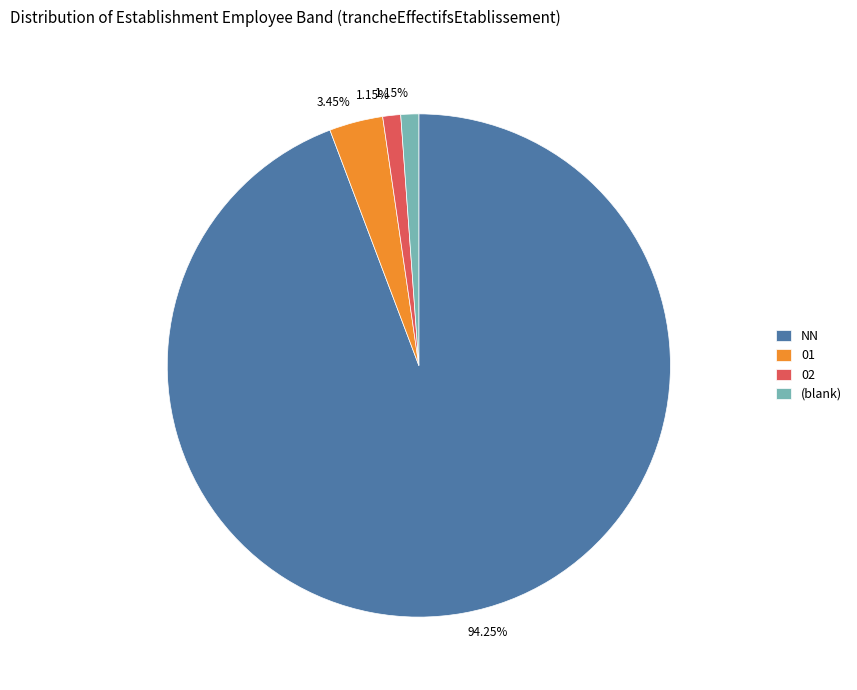

Is there a majority slice in this chart?

Yes